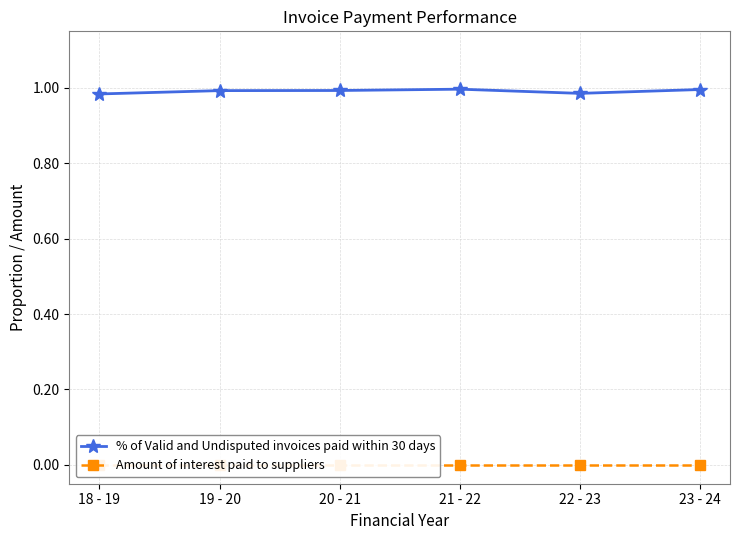

At how many categories does at least one series exceed 0?

6